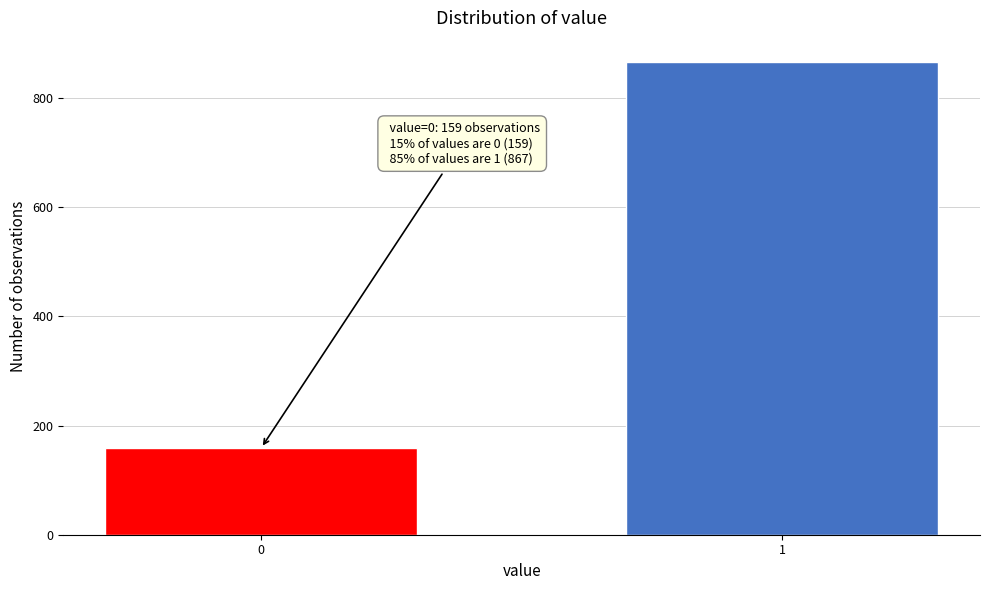

Reading left to right, transcribe all the data shown in this chart.

0=159	1=867